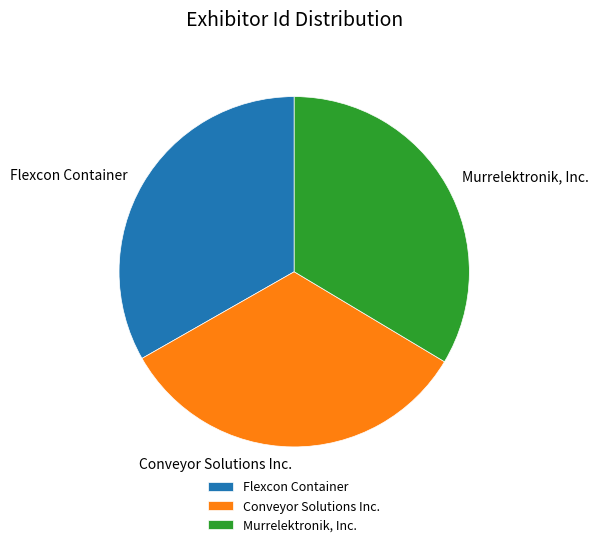

Count the number of slices in the pie.

3